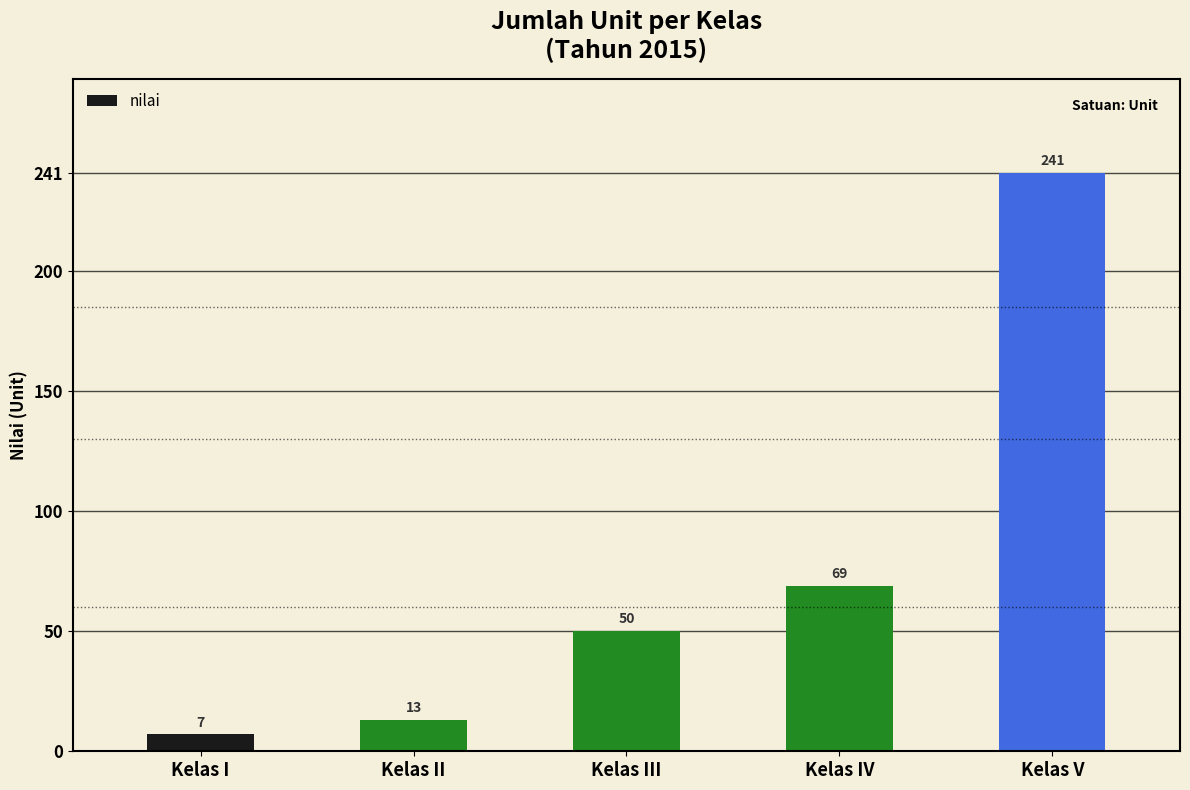

The chart shows a value of 13 at Kelas II. True or false?

True